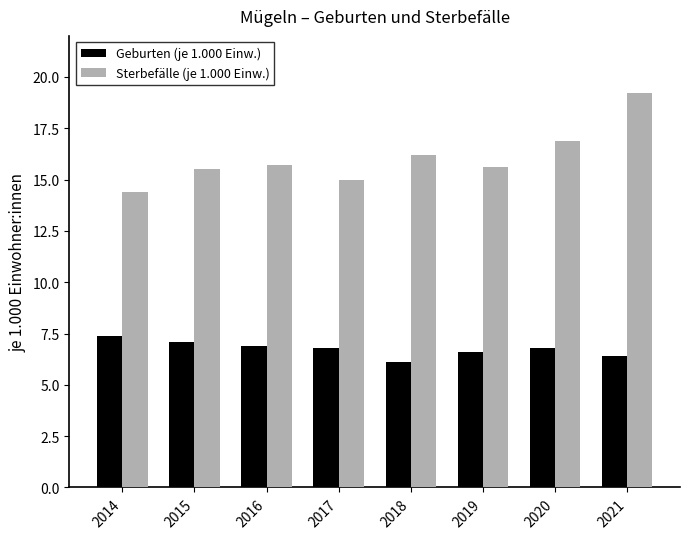

How many groups of bars are there?

8